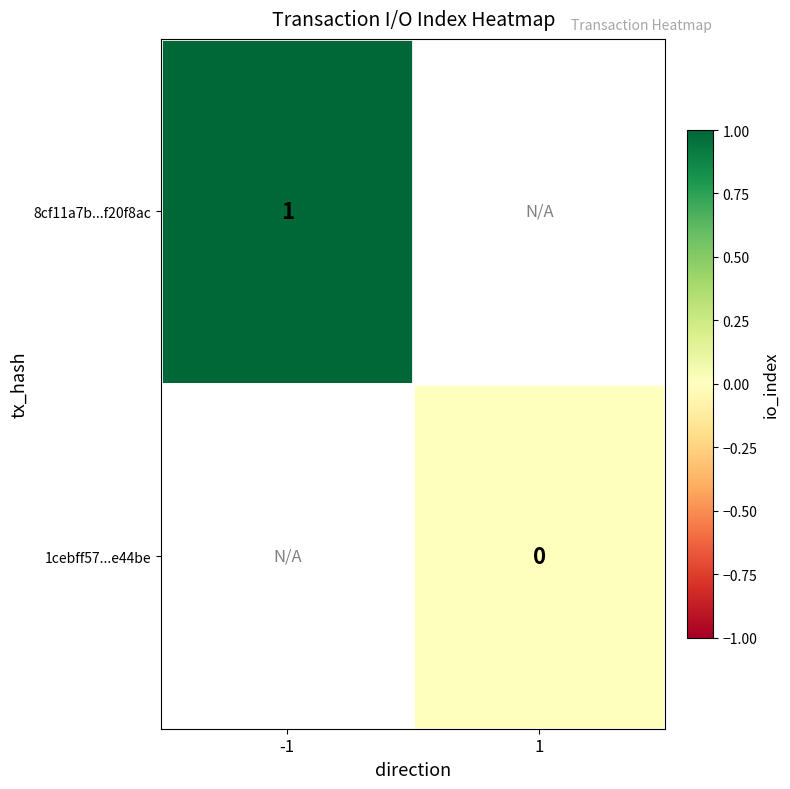

Is it true that 8cf11a7b...f20f8ac equals 1 at -1?

True